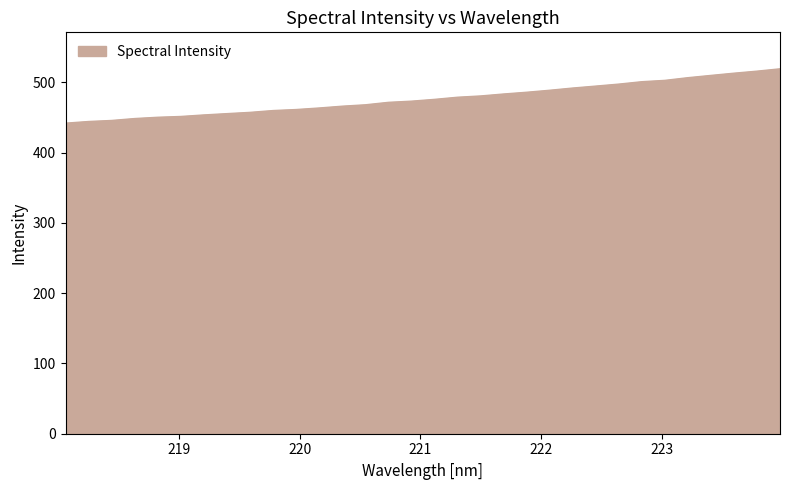

What is the difference between the maximum and minimum values?

77.3